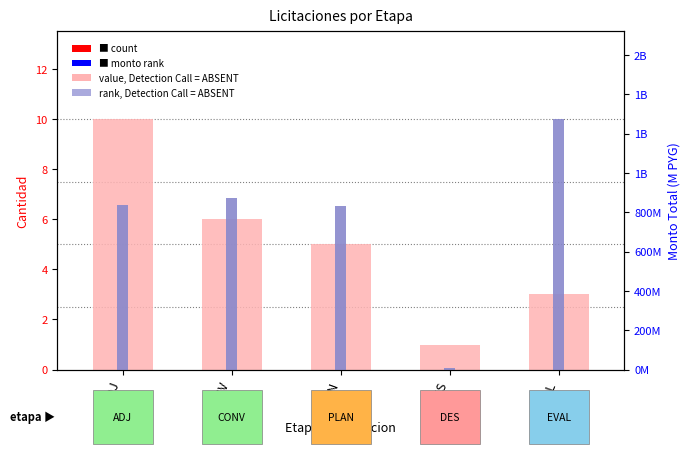

At how many categories does at least one series exceed 5?

4